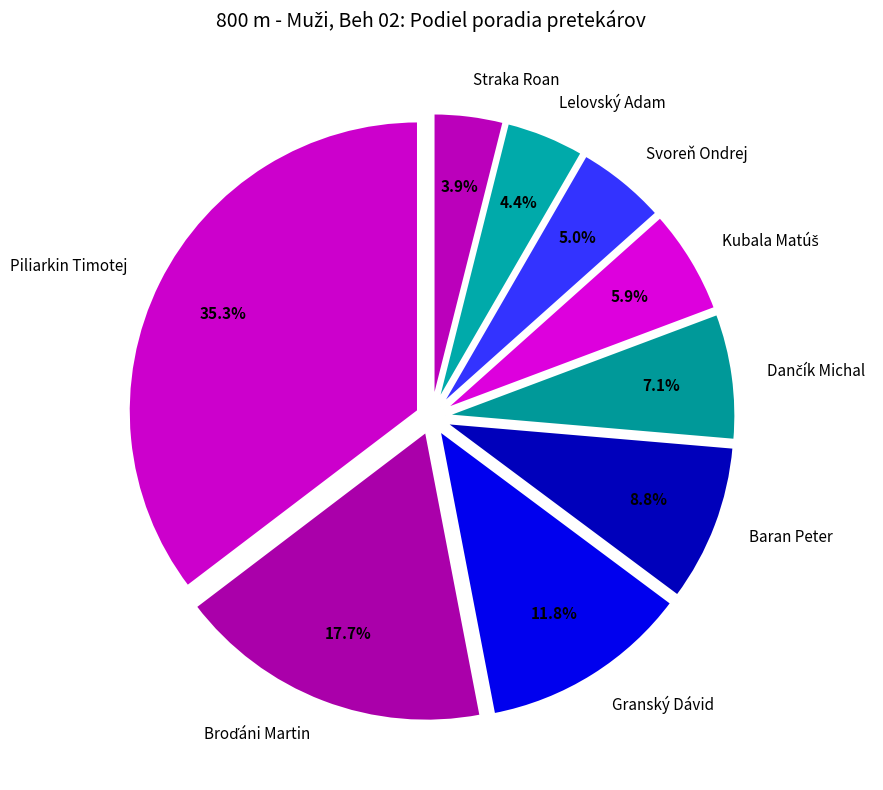

What percentage is the Granský Dávid slice, to the nearest percent?

12%